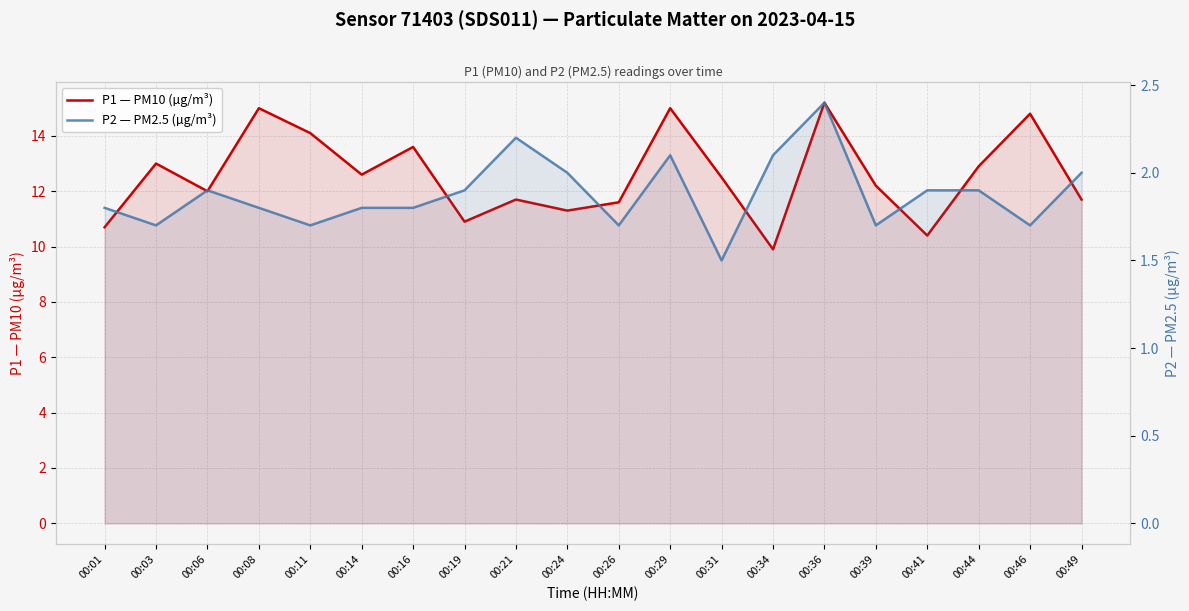

List the series in order of their peak value, highest first.

P1 — PM10 (µg/m³), P2 — PM2.5 (µg/m³)